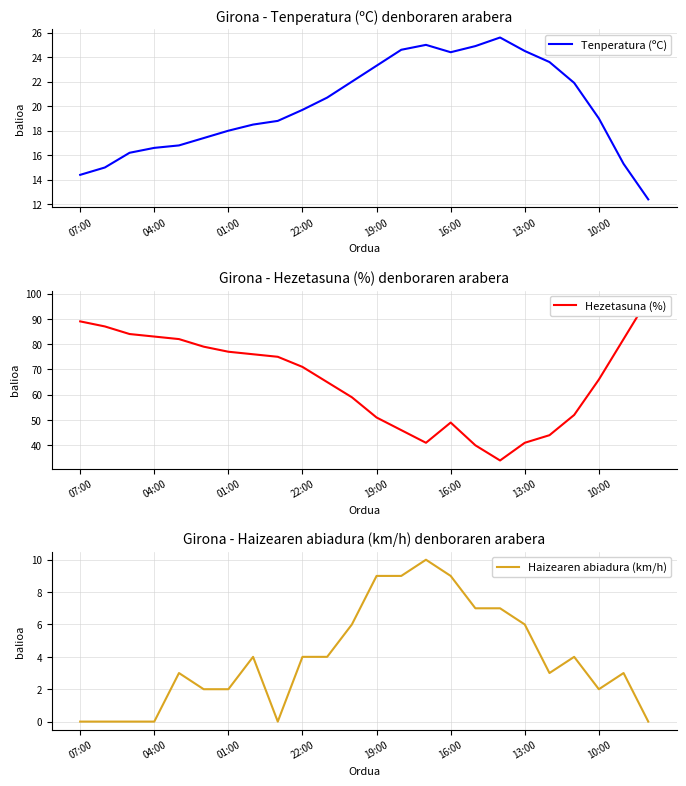

At how many categories does at least one series exceed 26?

24